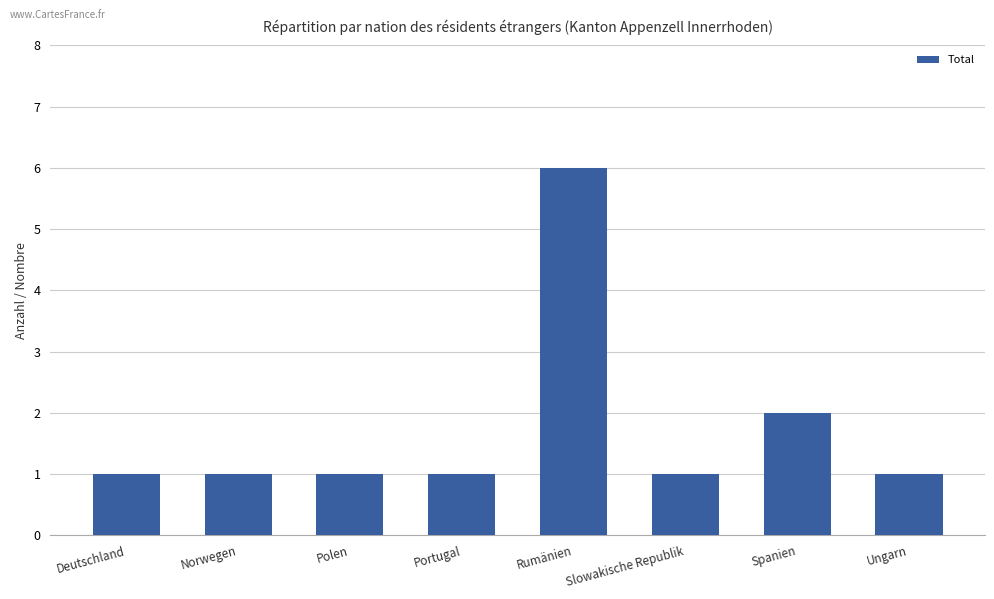

Which has a higher value, Spanien or Rumänien?

Rumänien